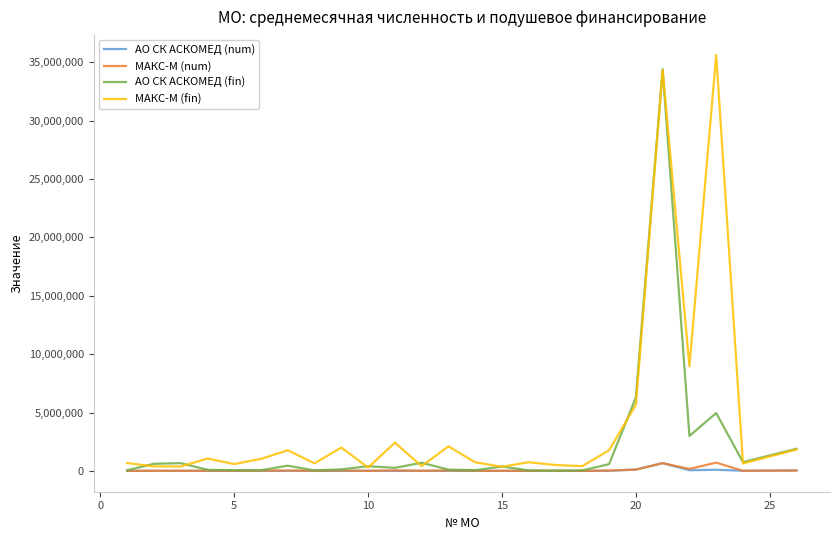

Which series has the largest total across all categories?

МАКС-М (fin)